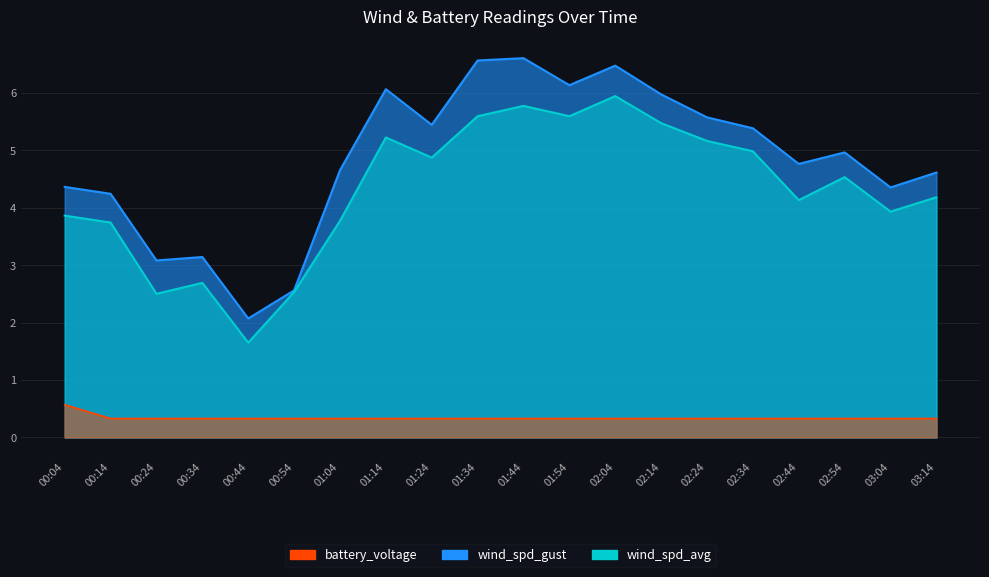

Reading right to left, list all the values displayed in this chart.

wind_spd_gust: 4.6	4.3	5.0	4.8	5.4	5.6	6.0	6.5	6.1	6.6	6.6	5.4	6.1	4.7	2.6	2.1	3.1	3.1	4.2	4.4
wind_spd_avg: 4.2	3.9	4.5	4.1	5.0	5.2	5.5	5.9	5.6	5.8	5.6	4.9	5.2	3.8	2.5	1.6	2.7	2.5	3.7	3.9
battery_voltage: 0.3	0.3	0.3	0.3	0.3	0.3	0.3	0.3	0.3	0.3	0.3	0.3	0.3	0.3	0.3	0.3	0.3	0.3	0.3	0.6